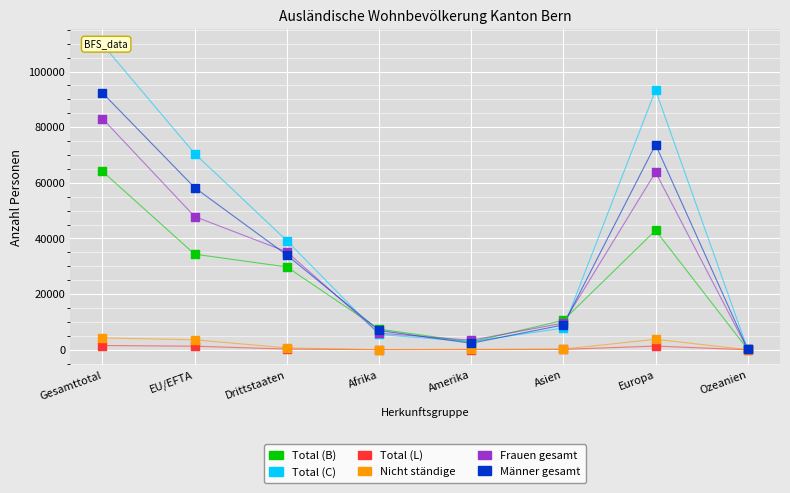

Which series has the largest total across all categories?

Total (C)